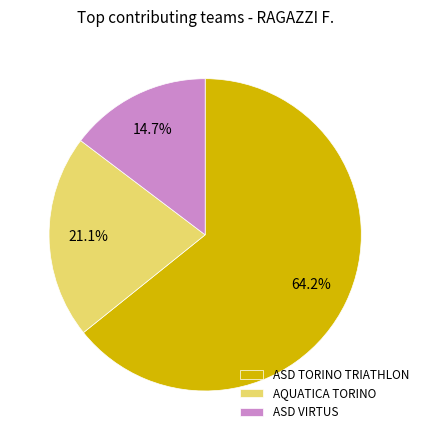

Is there a majority slice in this chart?

Yes